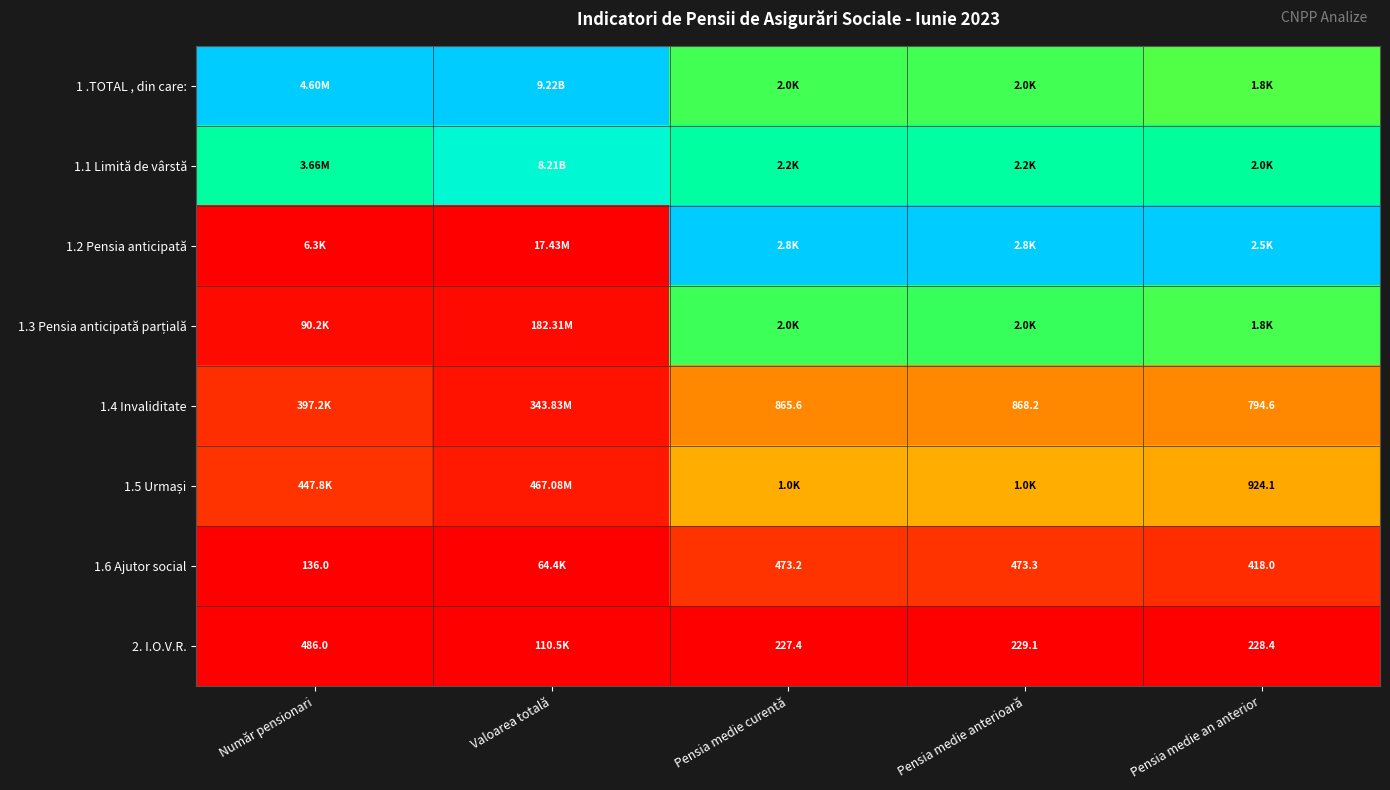

Which series has the largest total across all categories?

1 .TOTAL , din care: